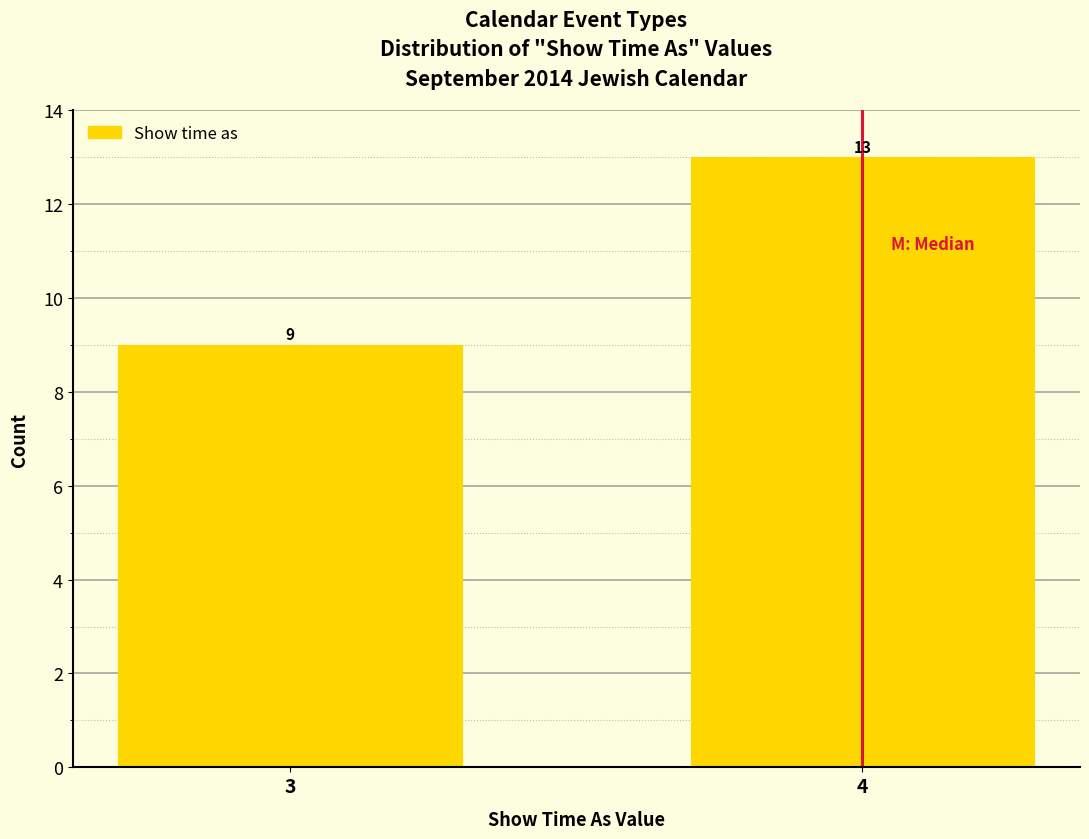

Reading left to right, transcribe all the data shown in this chart.

3=9	4=13